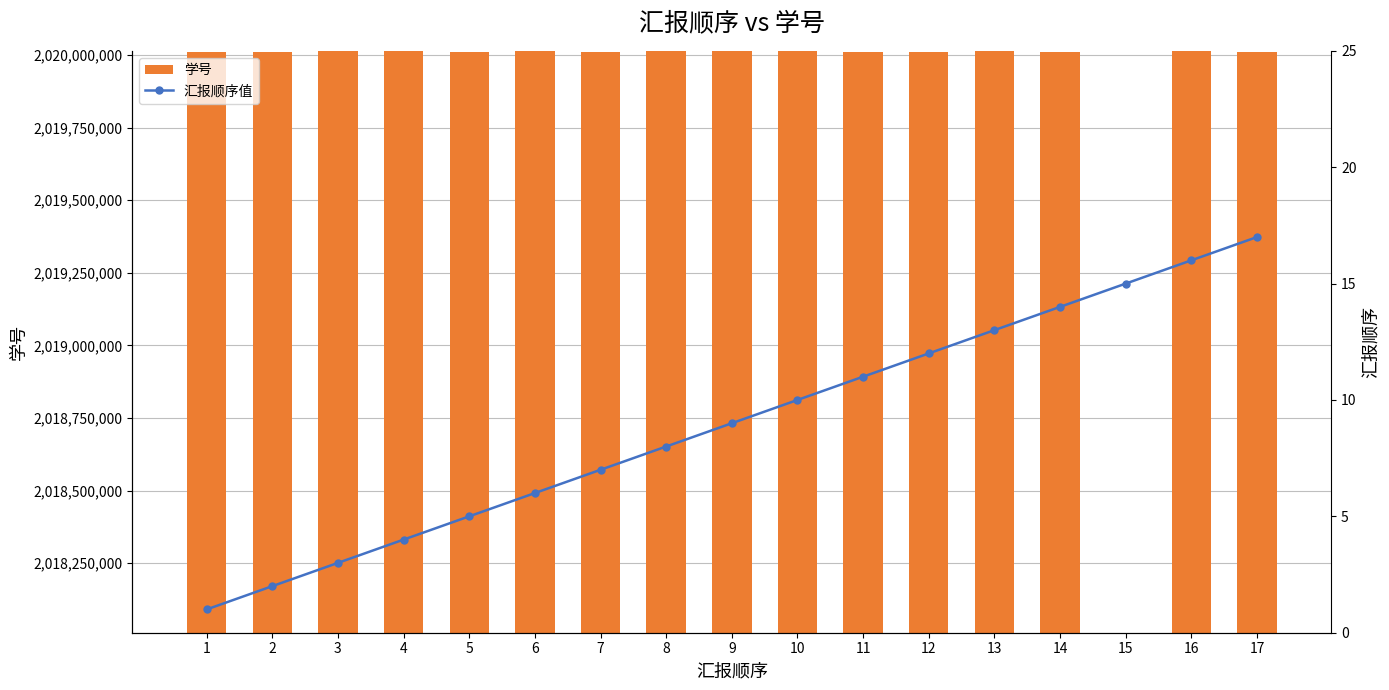

What is the value of the 汇报顺序值 bar at the 11th from the left?

11